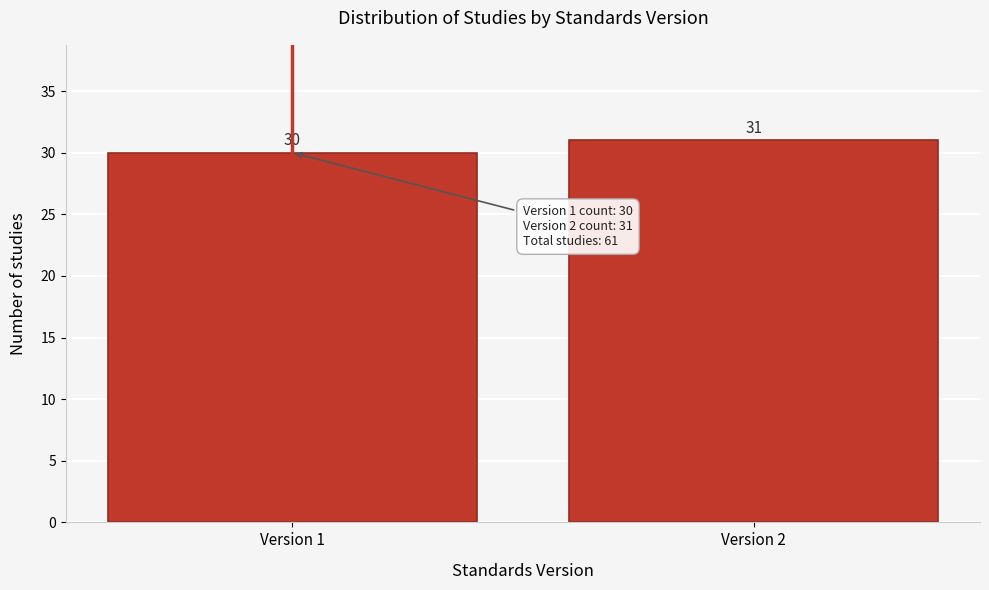

Reading left to right, list all the values displayed in this chart.

Version 1=30	Version 2=31